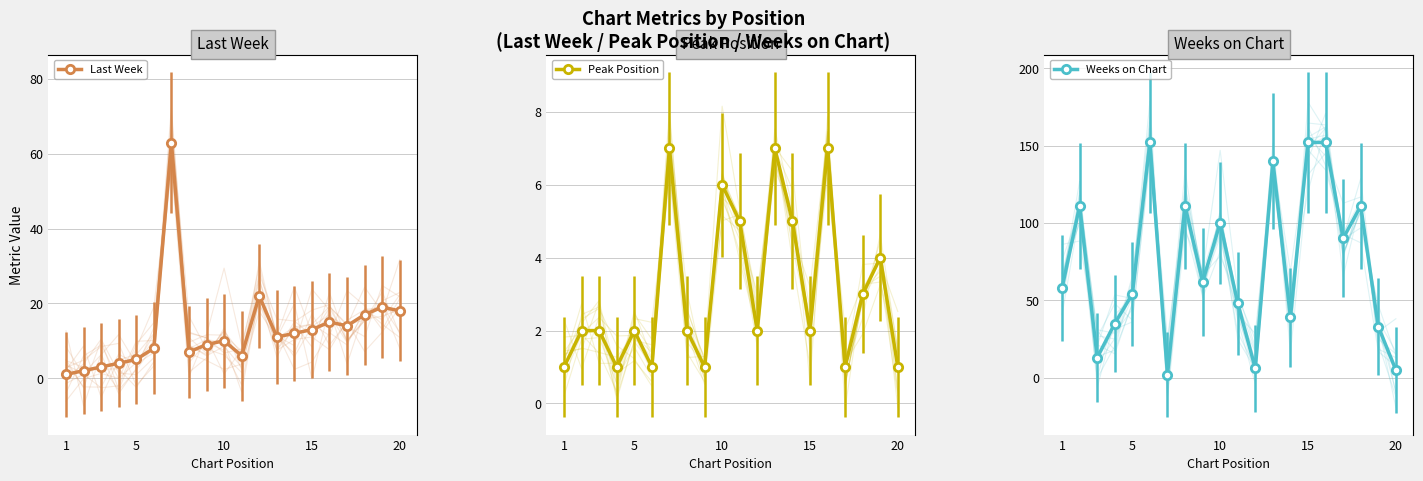

Is it true that Weeks on Chart equals 5 at 20?

True